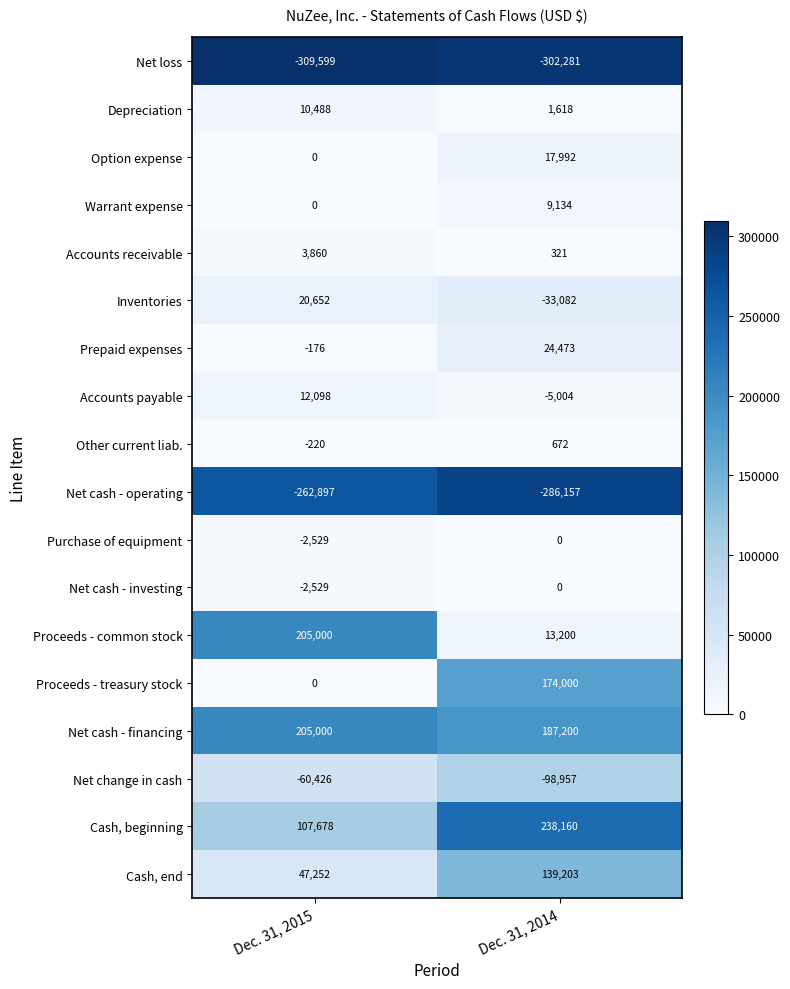

What is the average value of the Warrant expense series?

4567